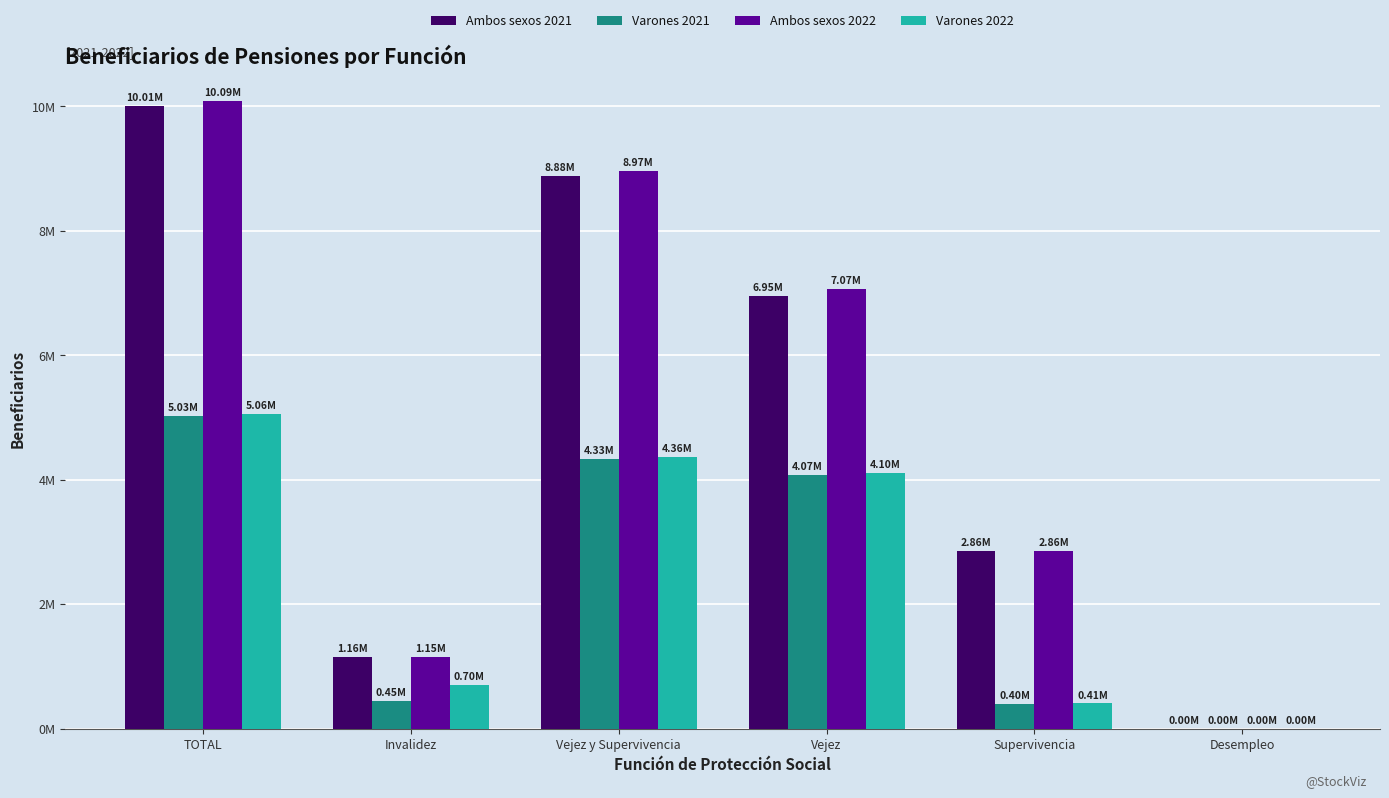

Are the bars grouped side by side (vs. stacked)?

Yes